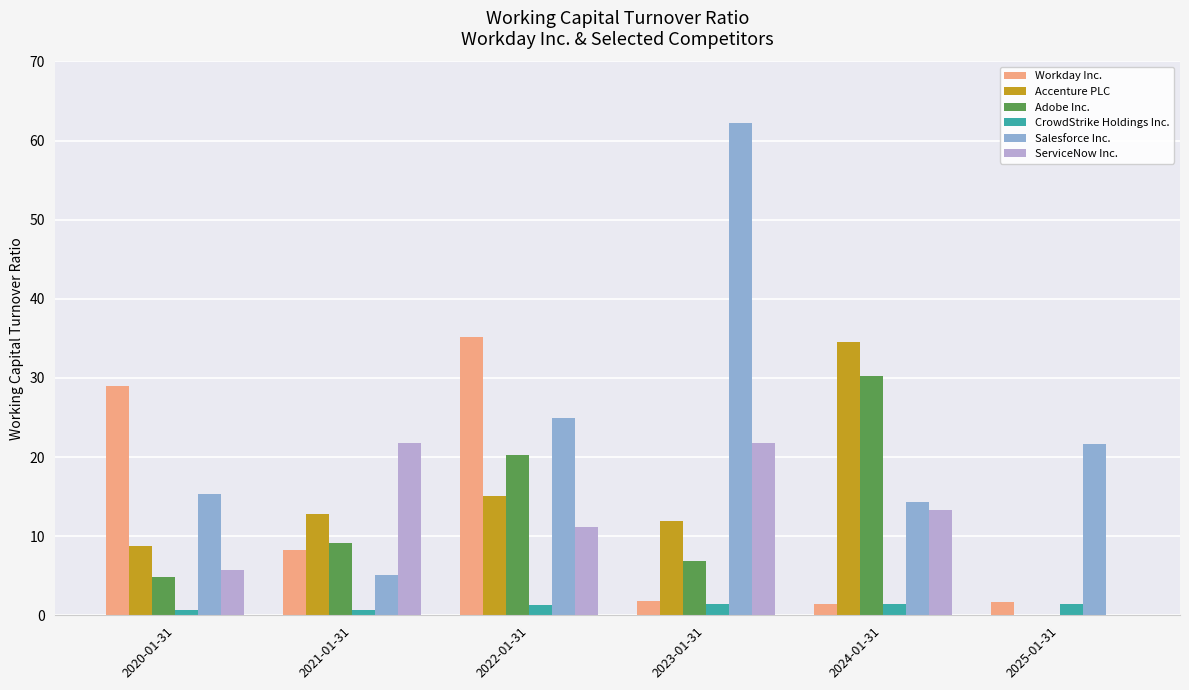

What is the spread (max minus min) of values at 2020-01-31?

28.3